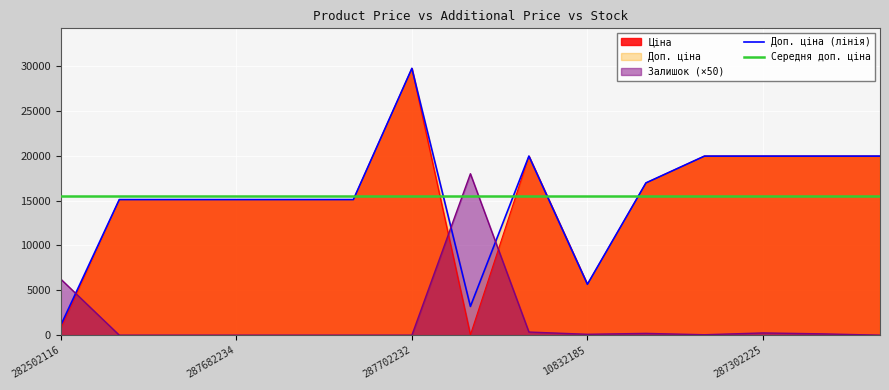

How many categories are shown in the chart?

15